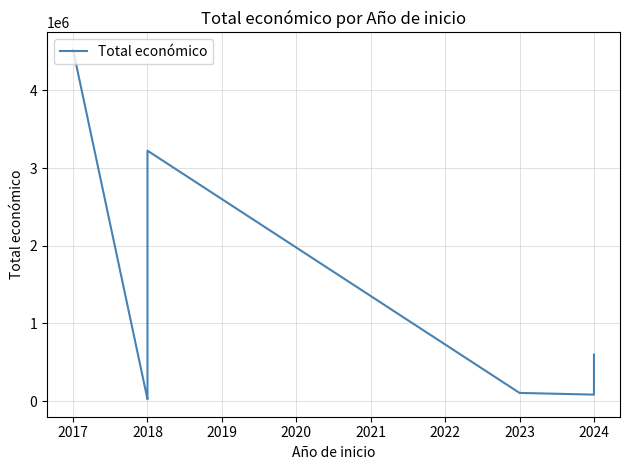

What is the difference between the maximum and minimum values?

4496632